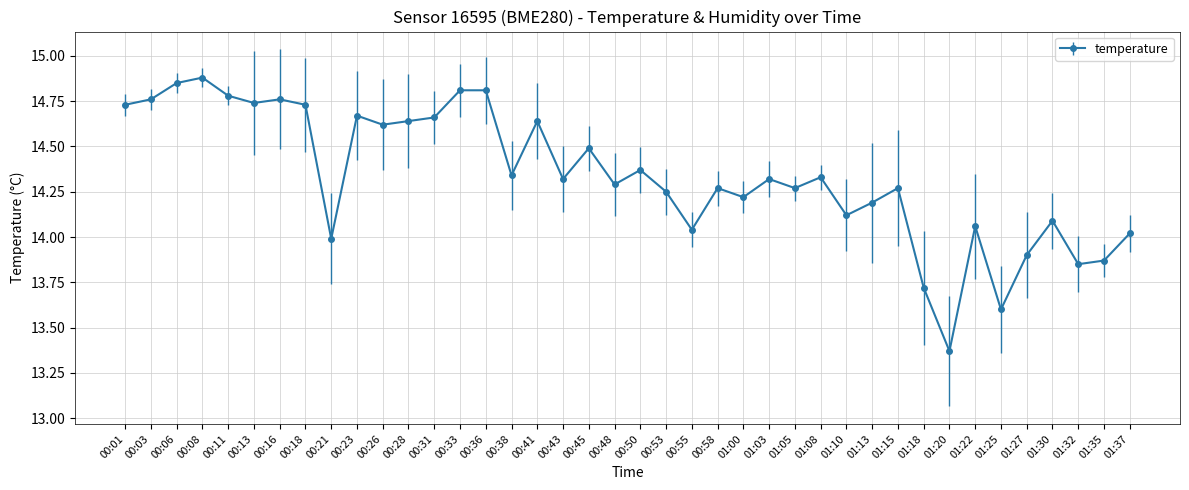

What is the difference between the values at 00:48 and 01:27?

0.4